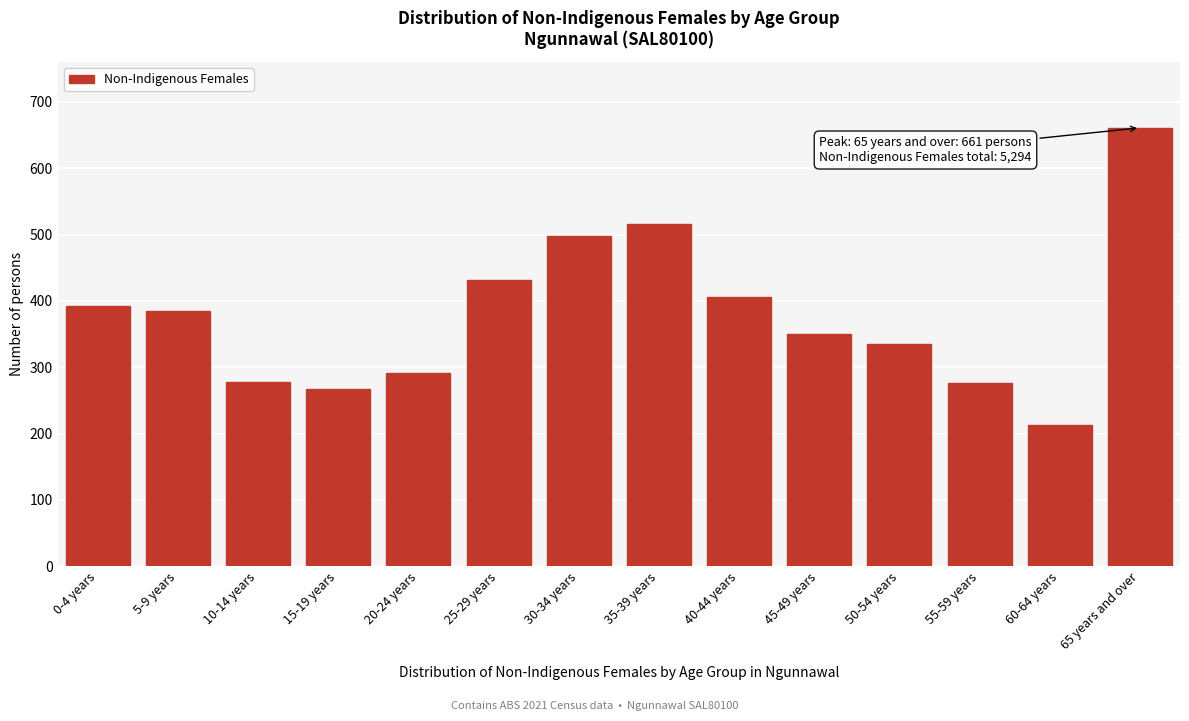

What is the difference between the second highest and second lowest values?

248